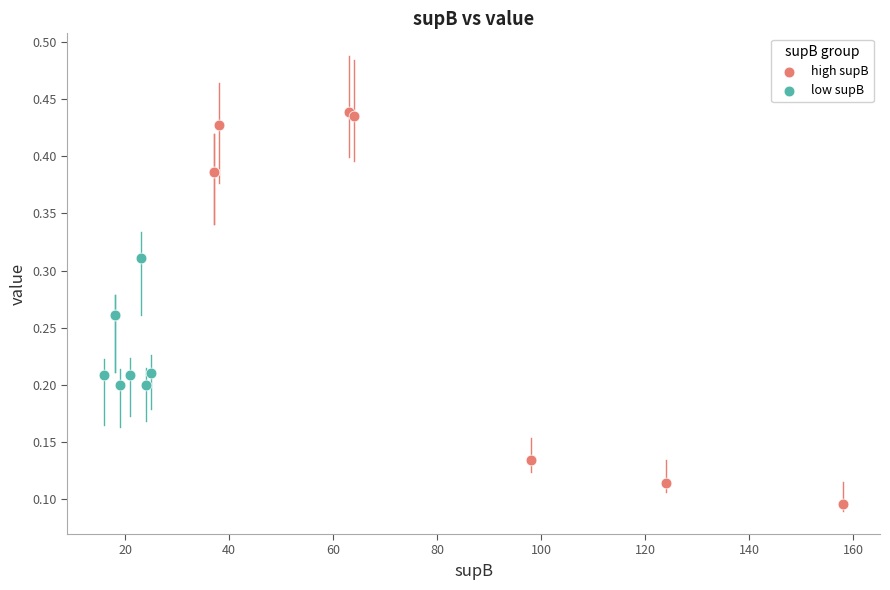

Which series contains the highest Y value?

high supB